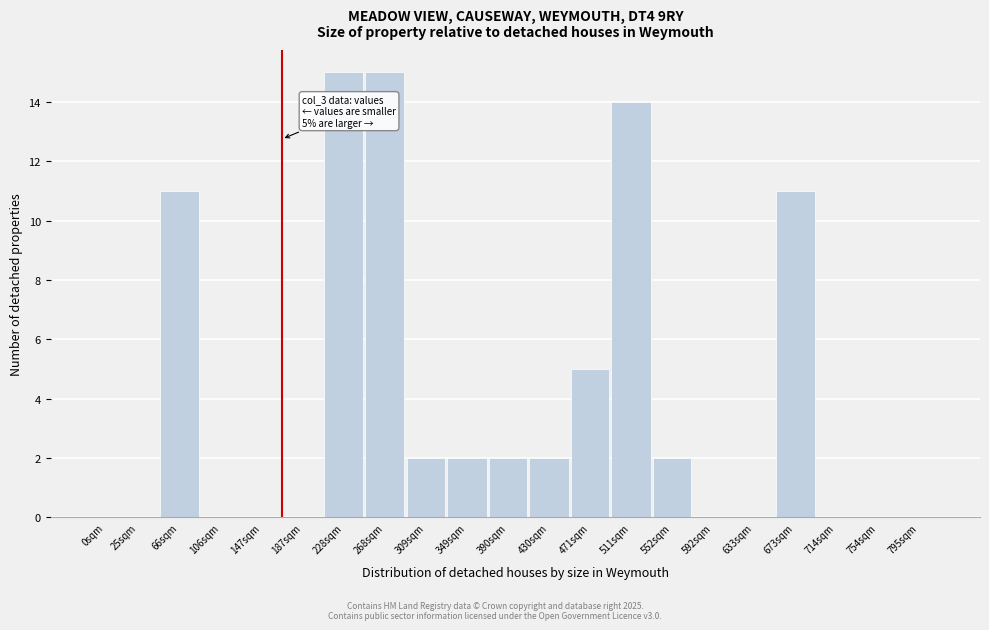

Reading left to right, what are all the values shown in this chart?

0sqm=0	25sqm=0	66sqm=11	106sqm=0	147sqm=0	187sqm=0	228sqm=15	268sqm=15	309sqm=2	349sqm=2	390sqm=2	430sqm=2	471sqm=5	511sqm=14	552sqm=2	592sqm=0	633sqm=0	673sqm=11	714sqm=0	754sqm=0	795sqm=0